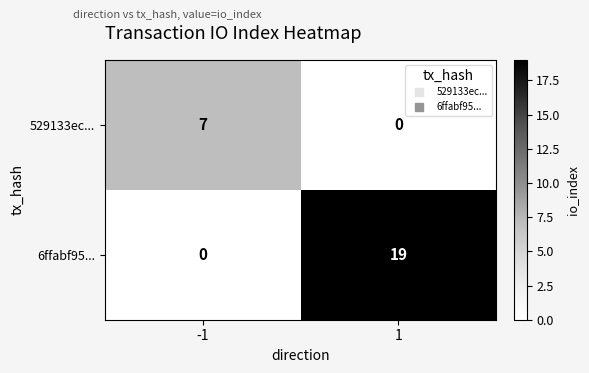

What is the difference between the 6ffabf95... values at -1 and 1?

19